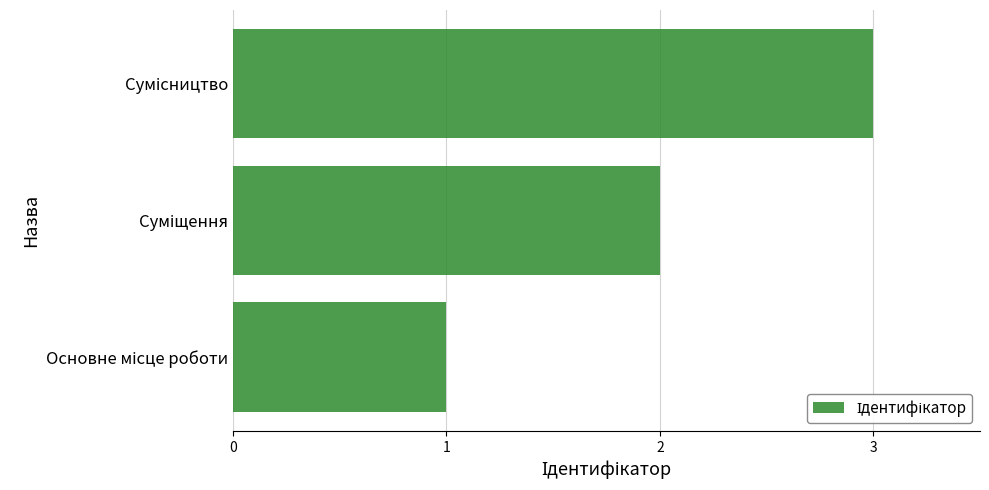

What is the sum of all values?

6